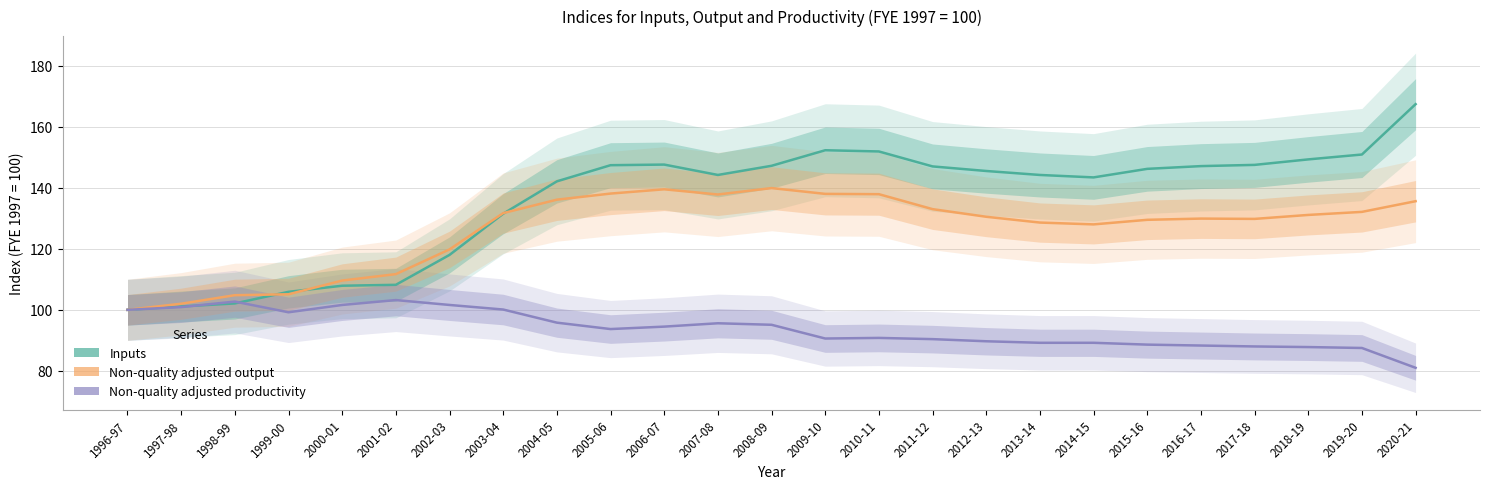

Where do Non-quality adjusted productivity and Inputs first cross each other?

1997-98 and 1998-99